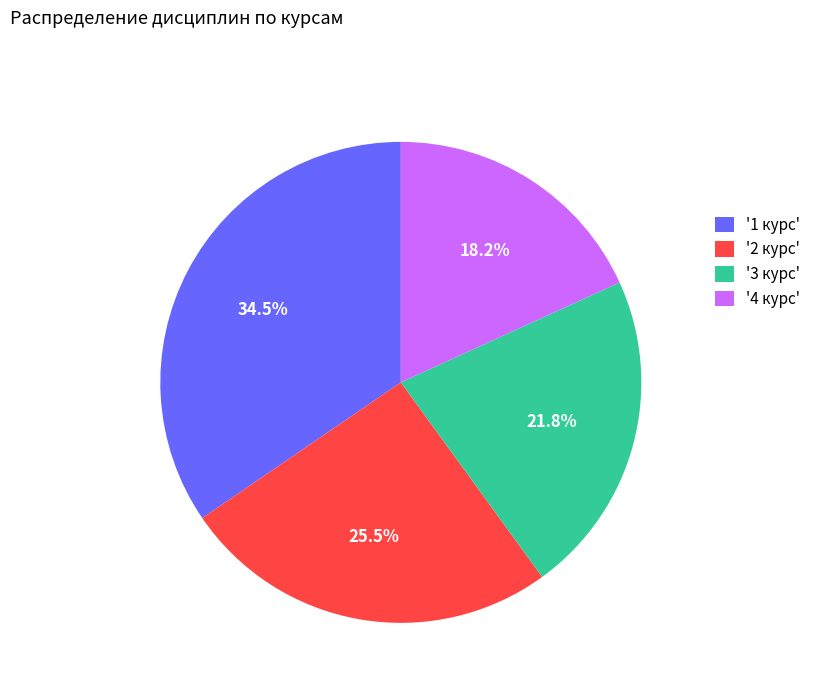

How many segments does this pie chart have?

4